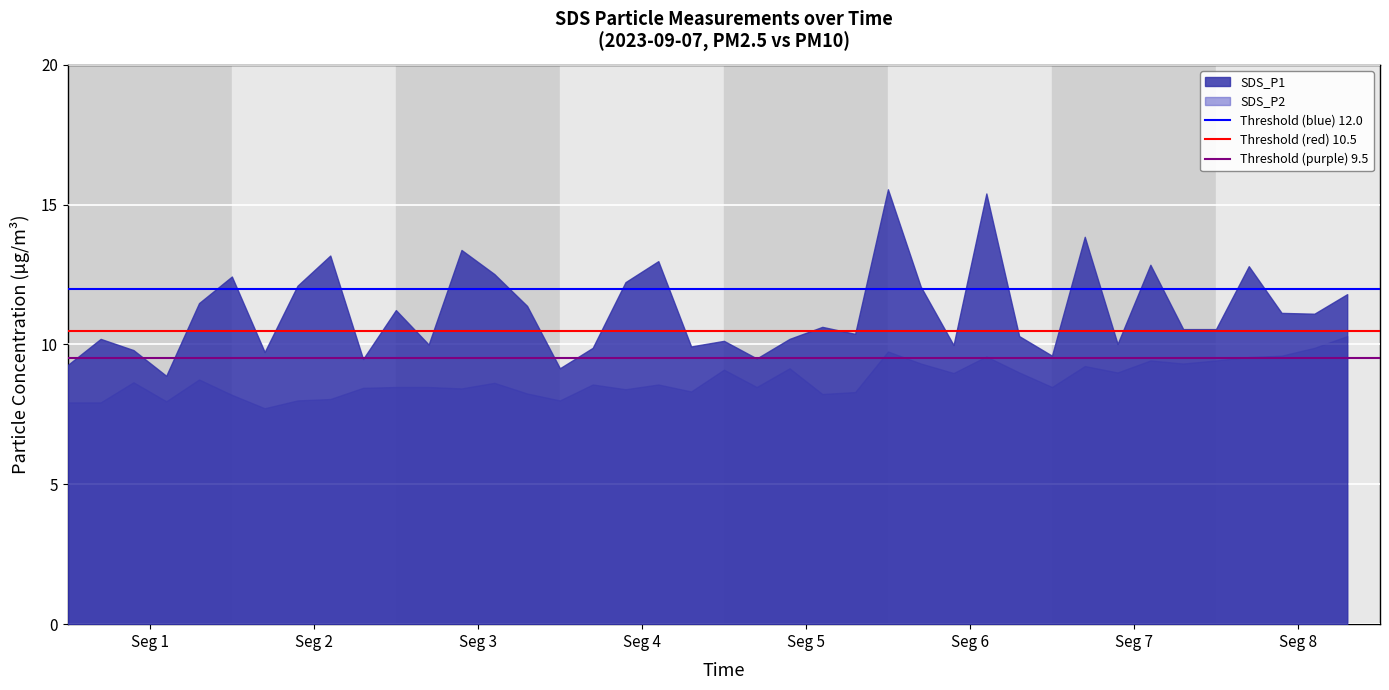

What is the minimum value shown in the chart?

7.7